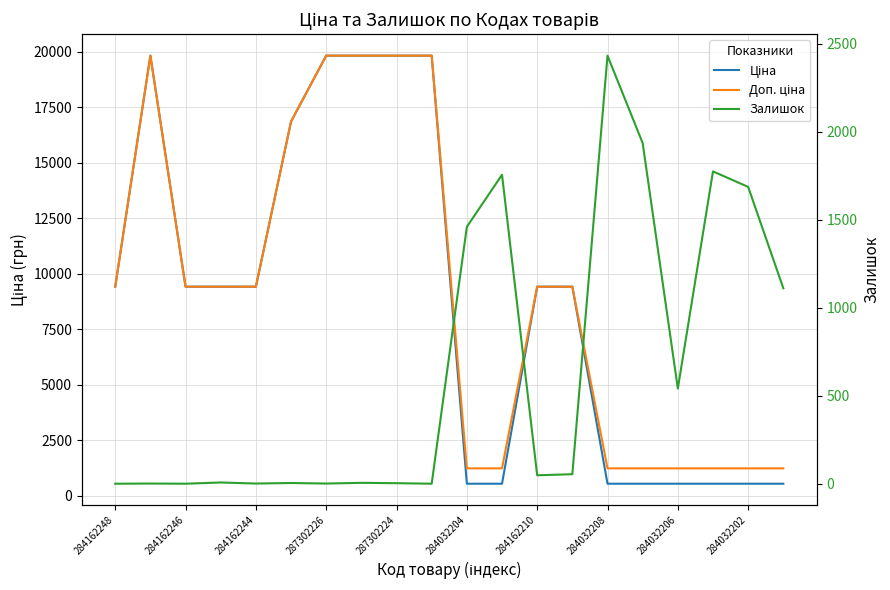

Reading left to right, extract all data points from this chart.

Ціна: 9416.9	19831.1	9416.9	9416.9	9416.9	16863.2	19831.1	19831.1	19831.1	19831.1	535.4	535.4	9416.9	9416.9	535.4	535.4	535.4	535.4	535.4	535.4
Доп. ціна: 9416.9	19831.1	9416.9	9416.9	9416.9	16863.2	19831.1	19831.1	19831.1	19831.1	1227.2	1227.2	9416.9	9416.9	1227.2	1227.2	1227.2	1227.2	1227.2	1227.2
Залишок: 0.0	1.0	0.0	7.0	1.0	4.0	1.0	5.0	3.0	0.0	1460.0	1756.0	48.0	54.0	2433.0	1936.0	541.0	1775.0	1687.0	1111.0